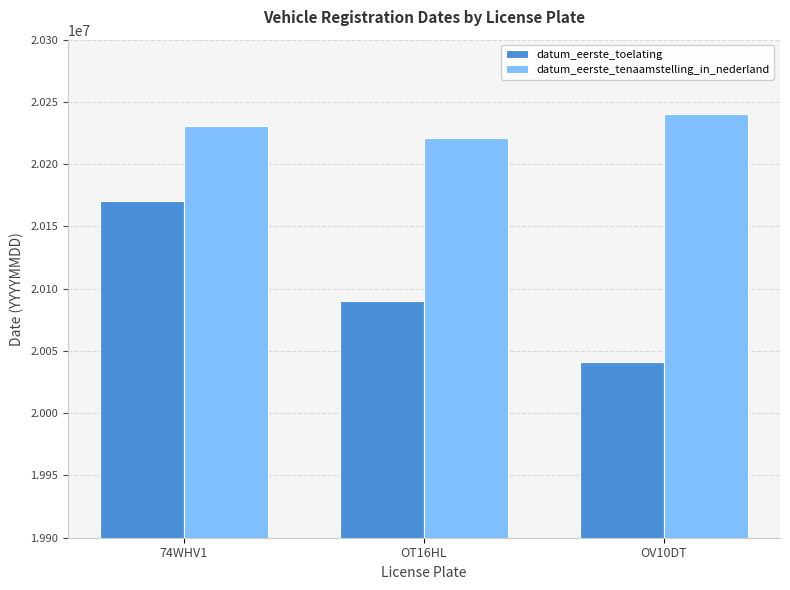

At how many categories does at least one series exceed 20042141?

3